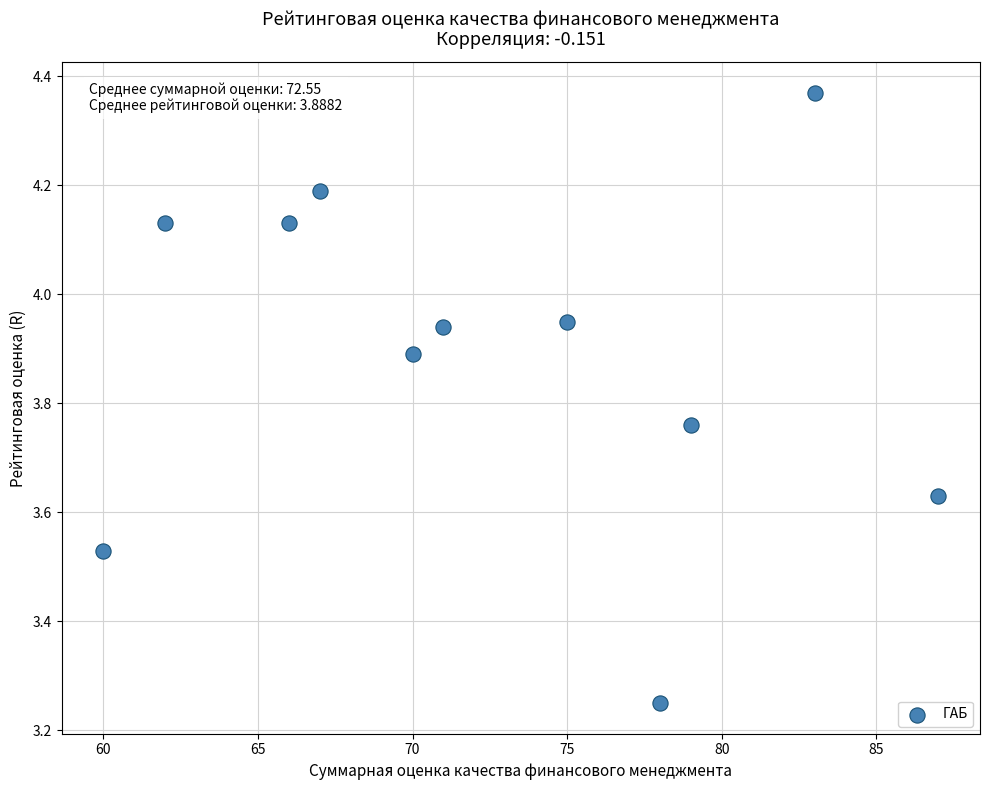

What is the range of X values (max minus min)?

27.0